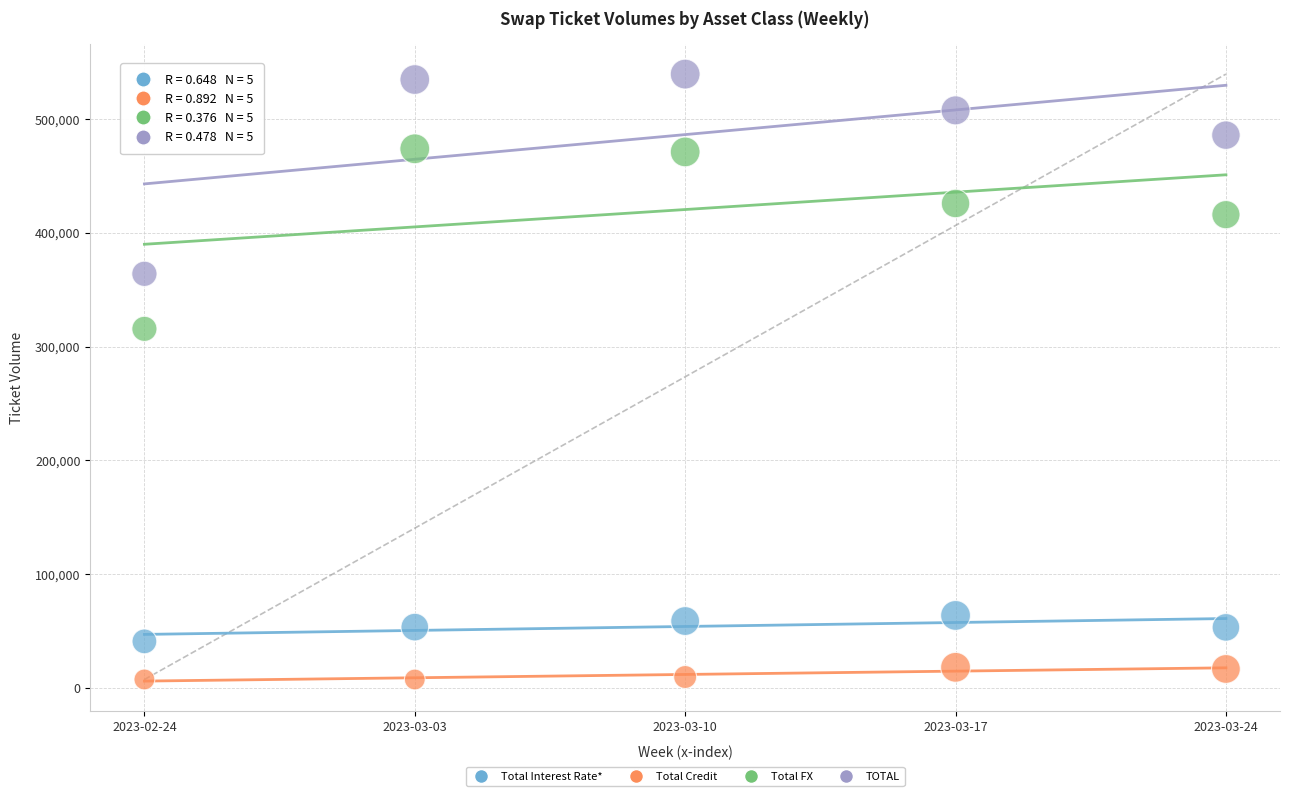

Which series contains the lowest Y value?

Total Credit